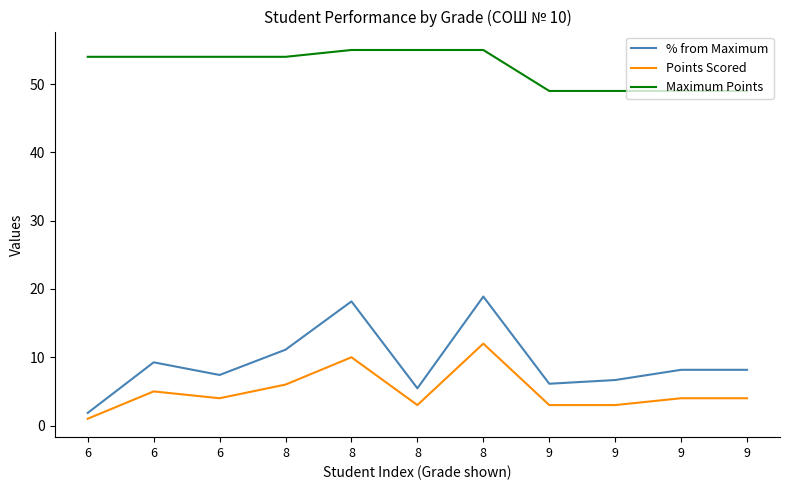

Which series has the largest total across all categories?

Maximum Points